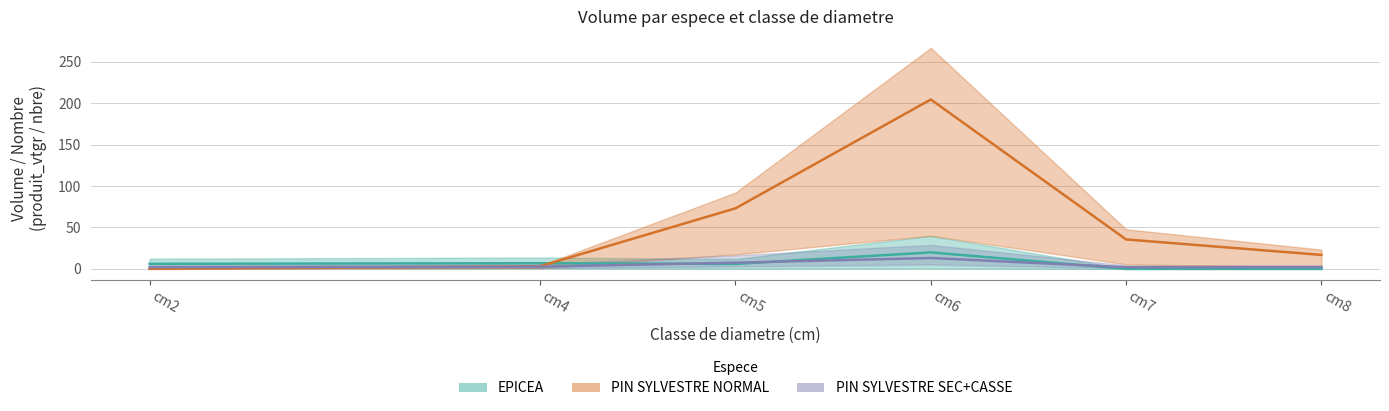

What are all the series names shown in the legend?

EPICEA, PIN SYLVESTRE NORMAL, PIN SYLVESTRE SEC+CASSE